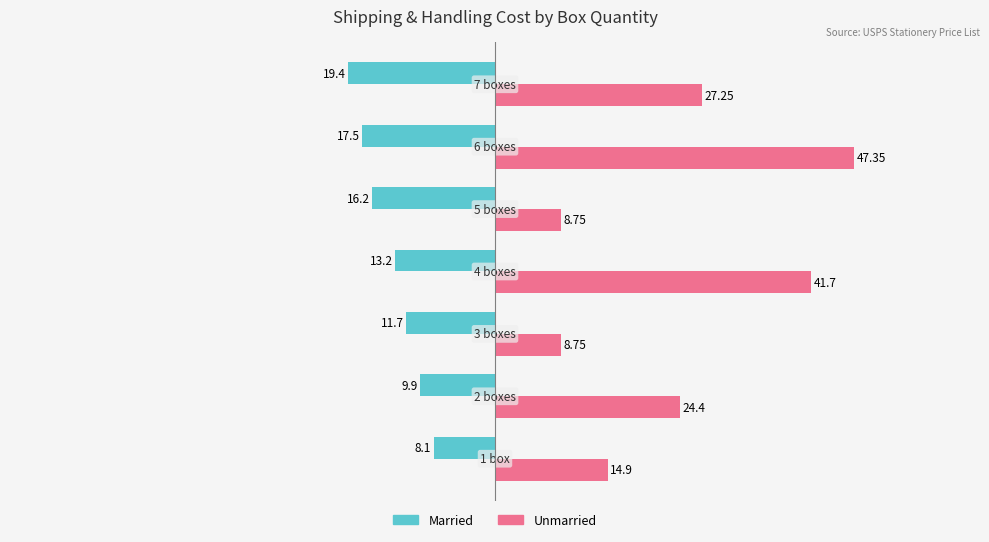

Which series has the largest range (max minus min)?

Unmarried